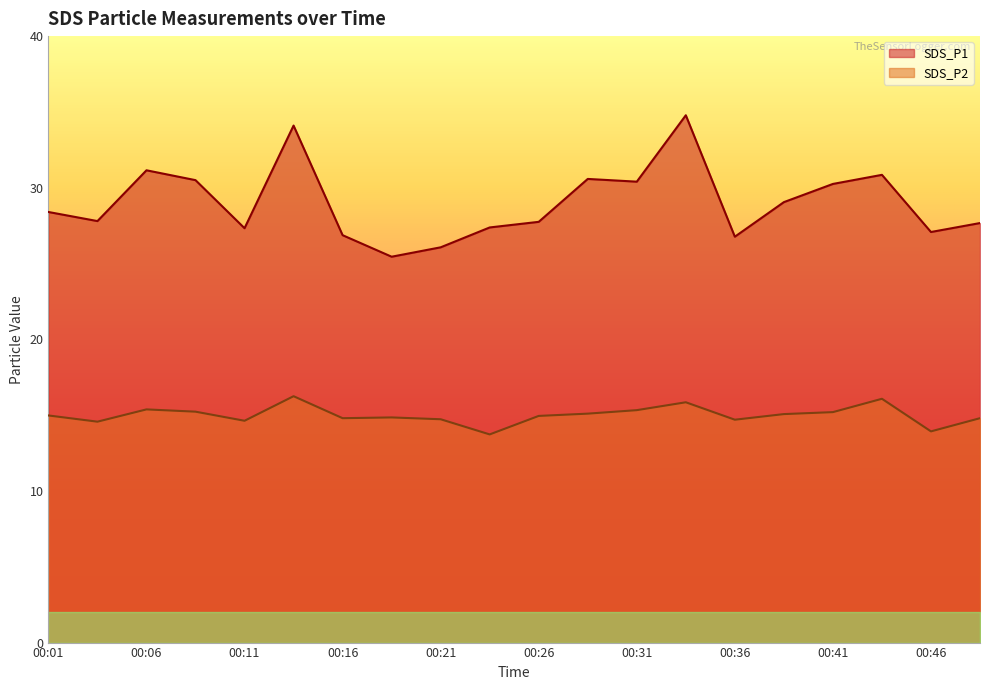

The SDS_P1 series shows 46.2 at 00:26. True or false?

False